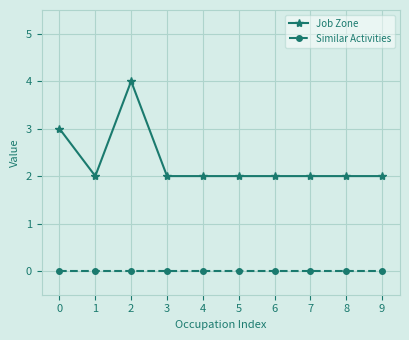

Rank the series by their average value, from lowest to highest.

Similar Activities, Job Zone